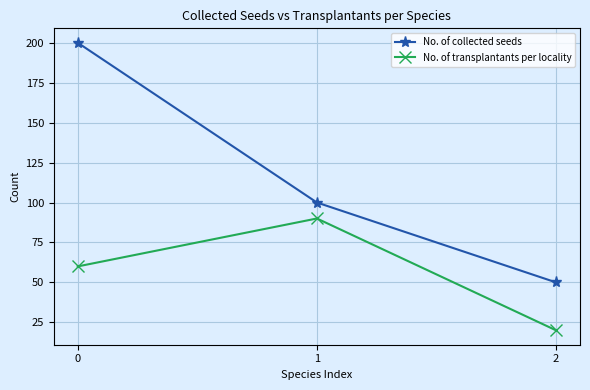

Is the value of No. of transplantants per locality at 1 greater than the value of No. of collected seeds at 2?

Yes